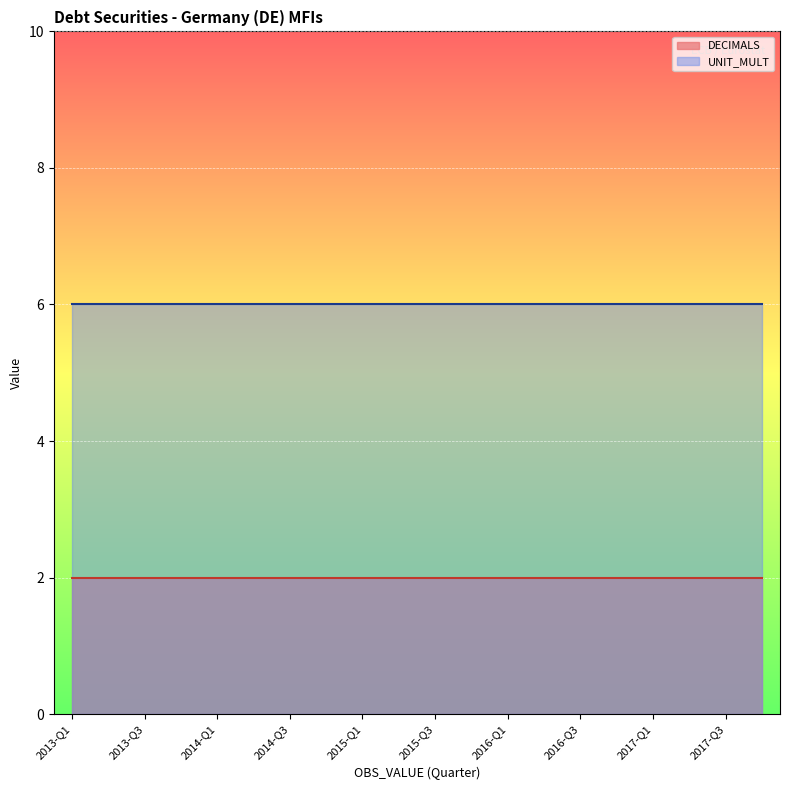

What is the spread (max minus min) of values at 2014-Q4?

4